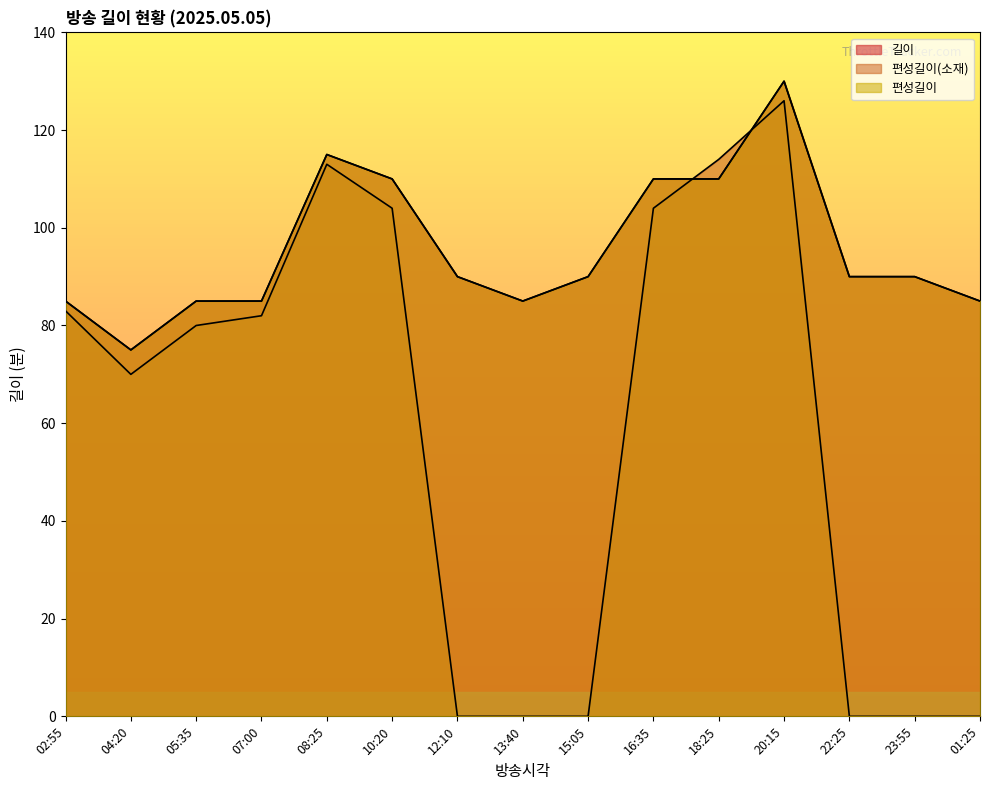

What is the difference between the highest and lowest values at 12:10?

90